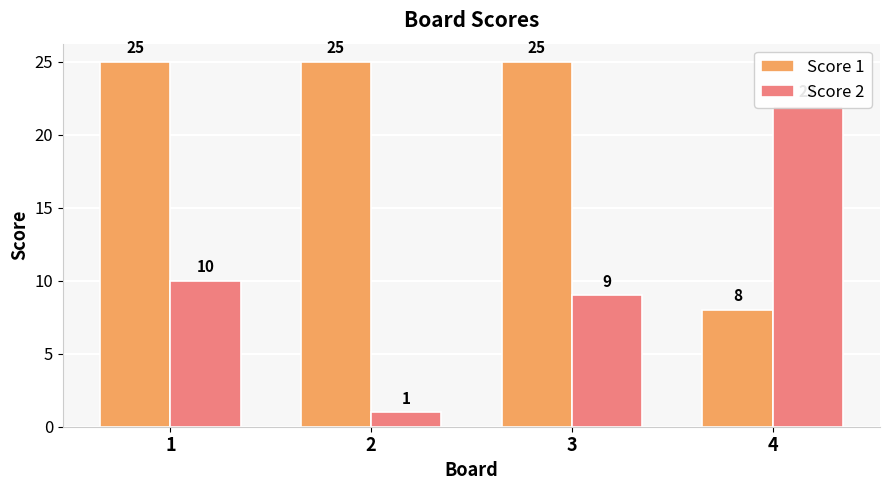

Which series has the largest range (max minus min)?

Score 2